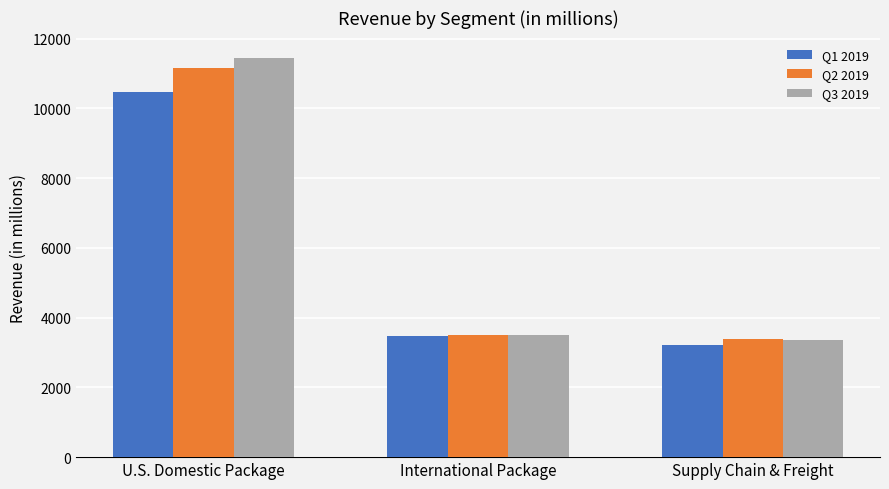

How many bars are there in total?

9